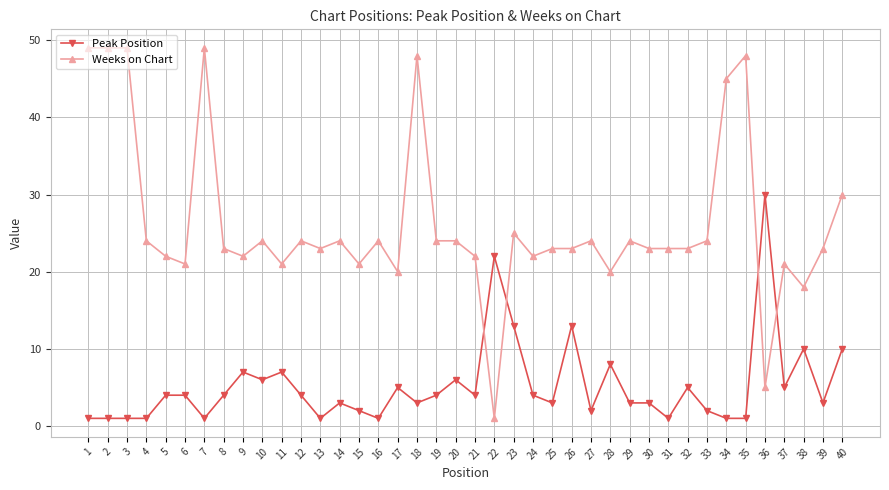

How many intersections are there between Weeks on Chart and Peak Position?

4